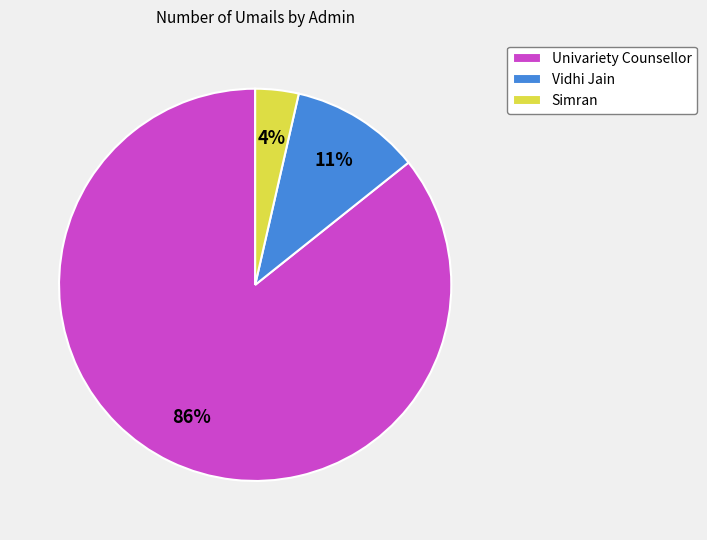

To the nearest percent, what is the combined percentage of Univariety Counsellor and Vidhi Jain?

96%